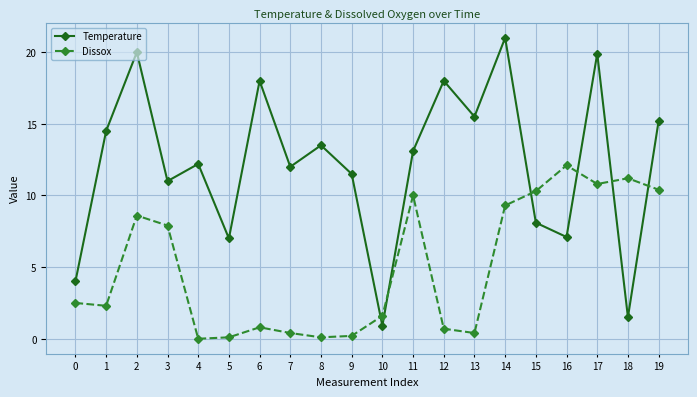

True or false: Temperature has a value of 3.0 at 16.

False